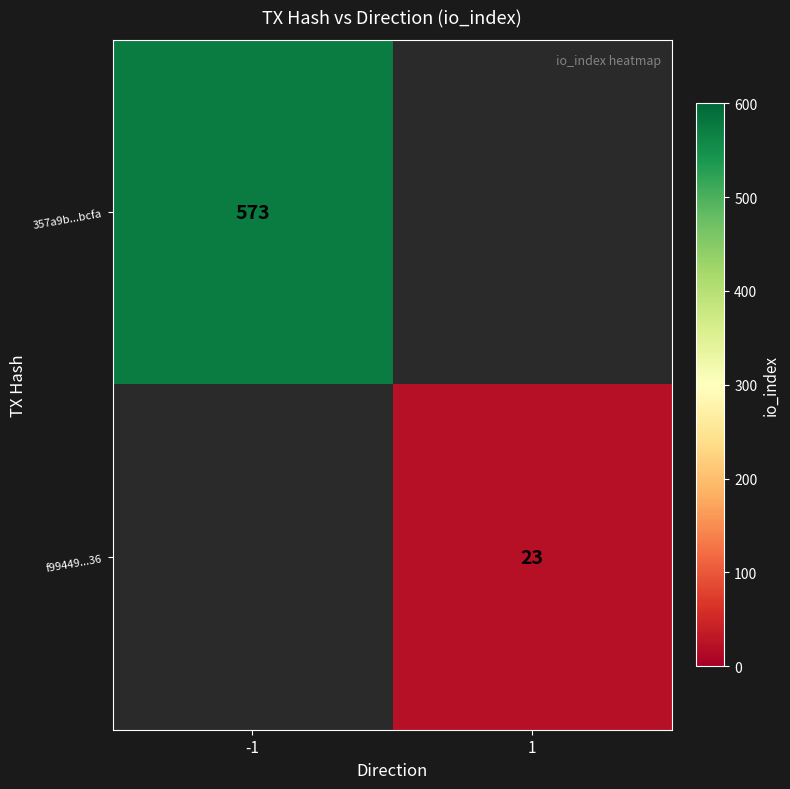

True or false: f99449...36 has a value of 7 at 1.

False